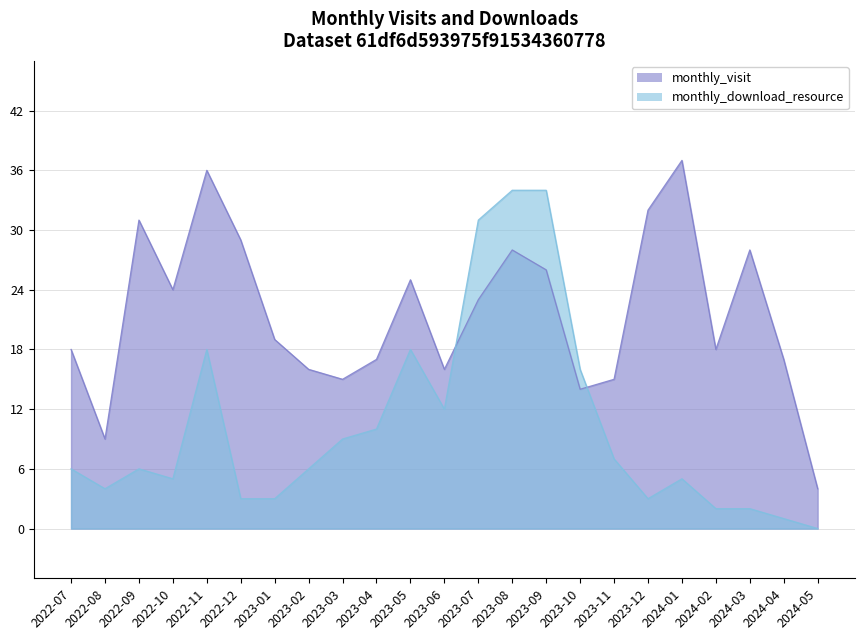

How many values in the monthly_visit series are below 19?

11